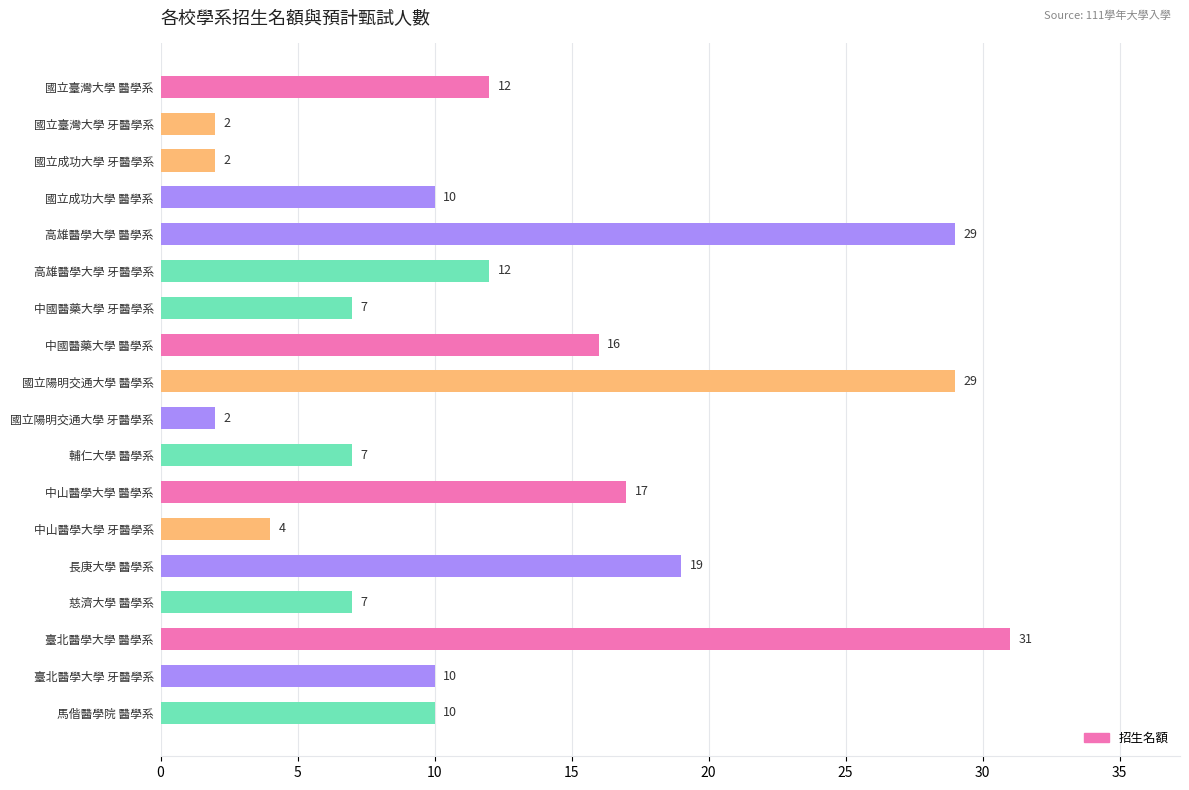

What is the value of the 4th bar from the top?

10